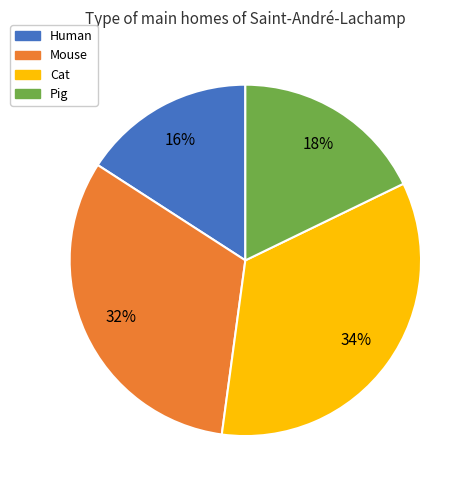

Combined, do Cat and Mouse account for over 50%?

Yes